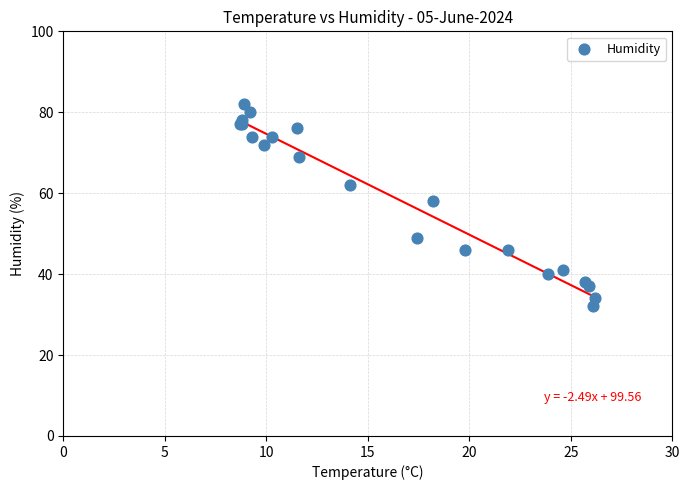

What Y value in the scatter plot is closest to 57?

58